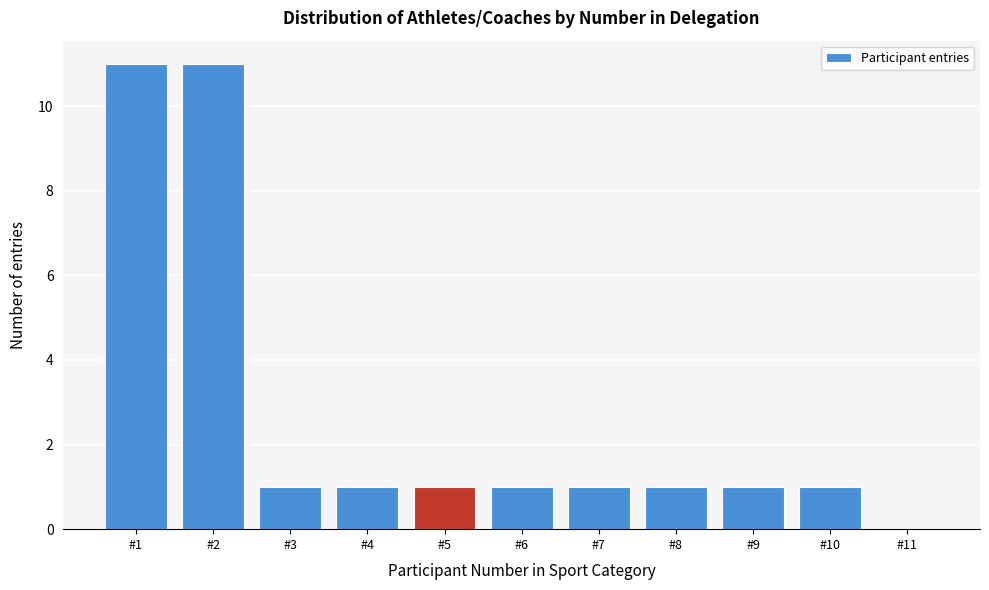

Reading left to right, extract all data points from this chart.

#1=11	#2=11	#3=1	#4=1	#5=1	#6=1	#7=1	#8=1	#9=1	#10=1	#11=0